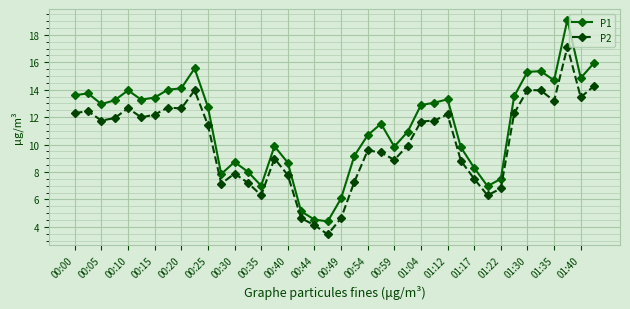

List the series in order of their overall mean, lowest first.

P2, P1